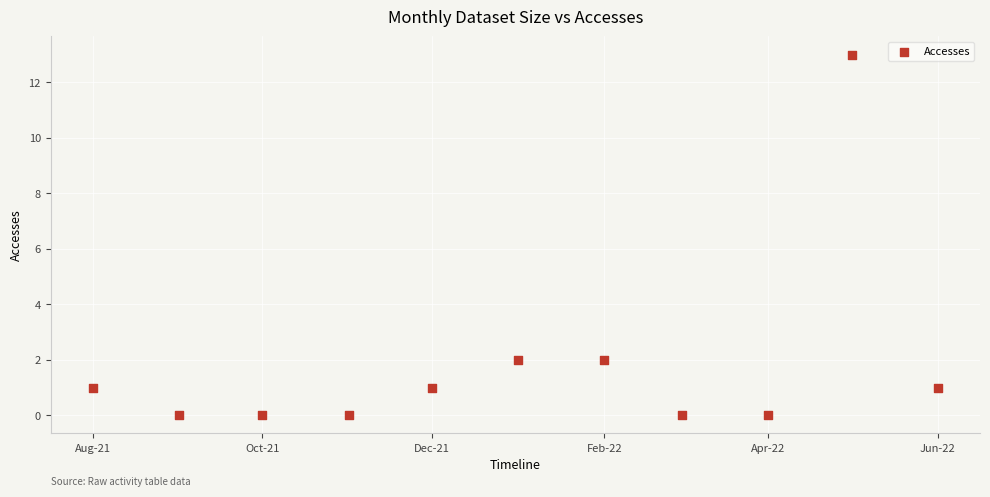

What is the average X value?

18992